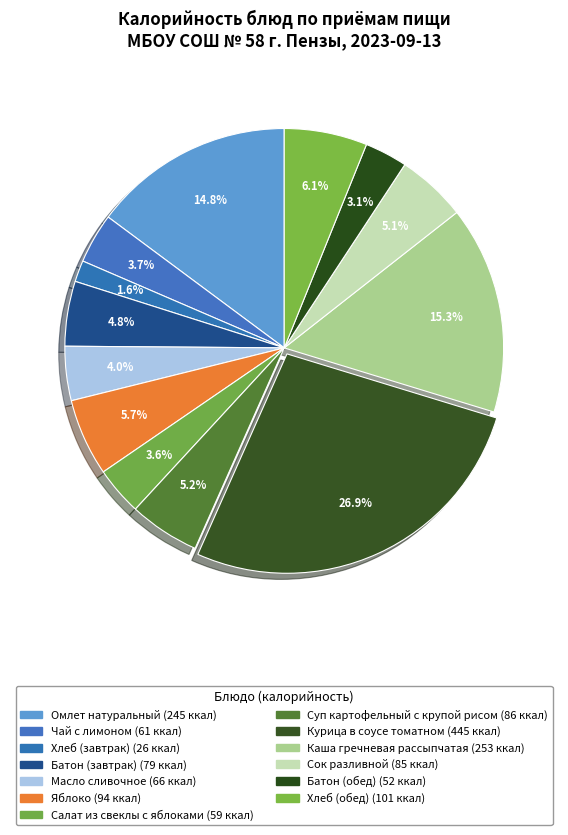

How many slices are in this pie chart?

13